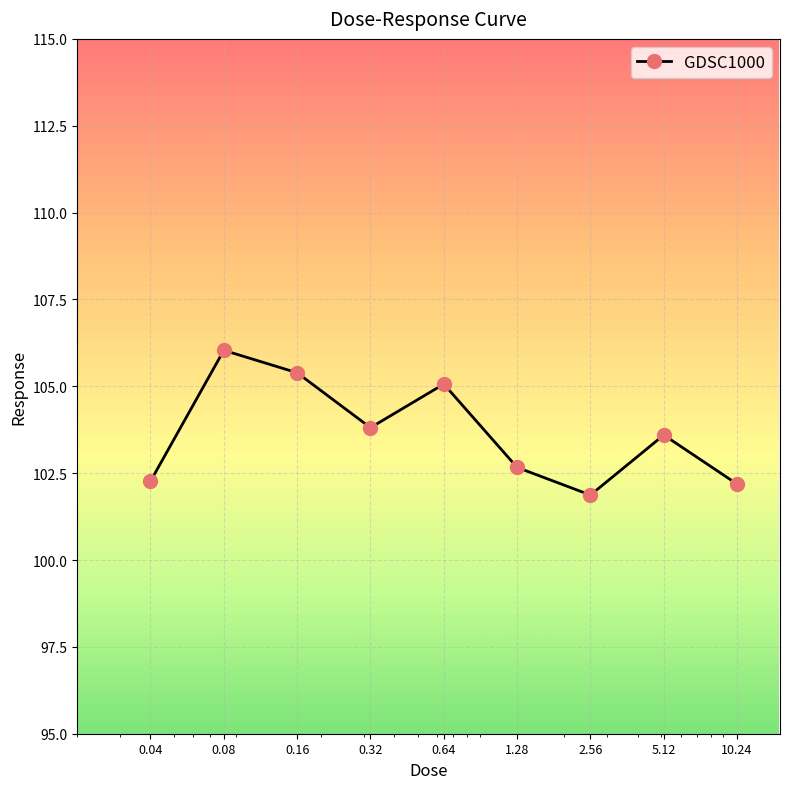

What is the greatest value displayed?

106.0